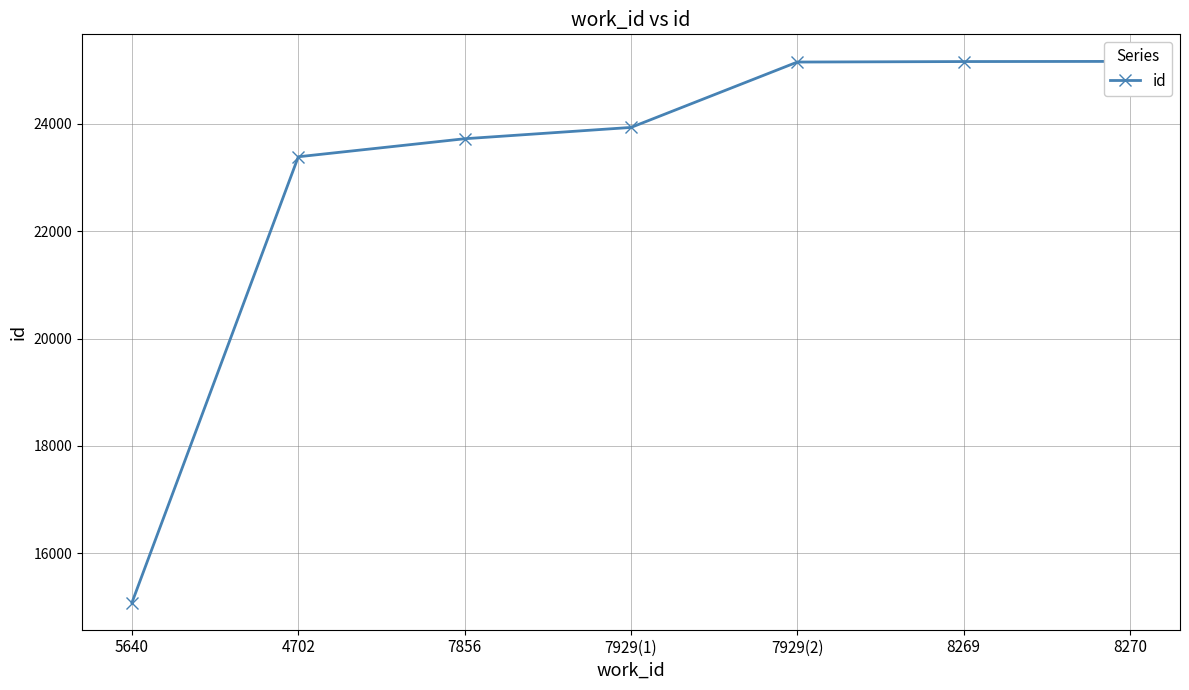

What is the value of the 3rd point from the left?

23725